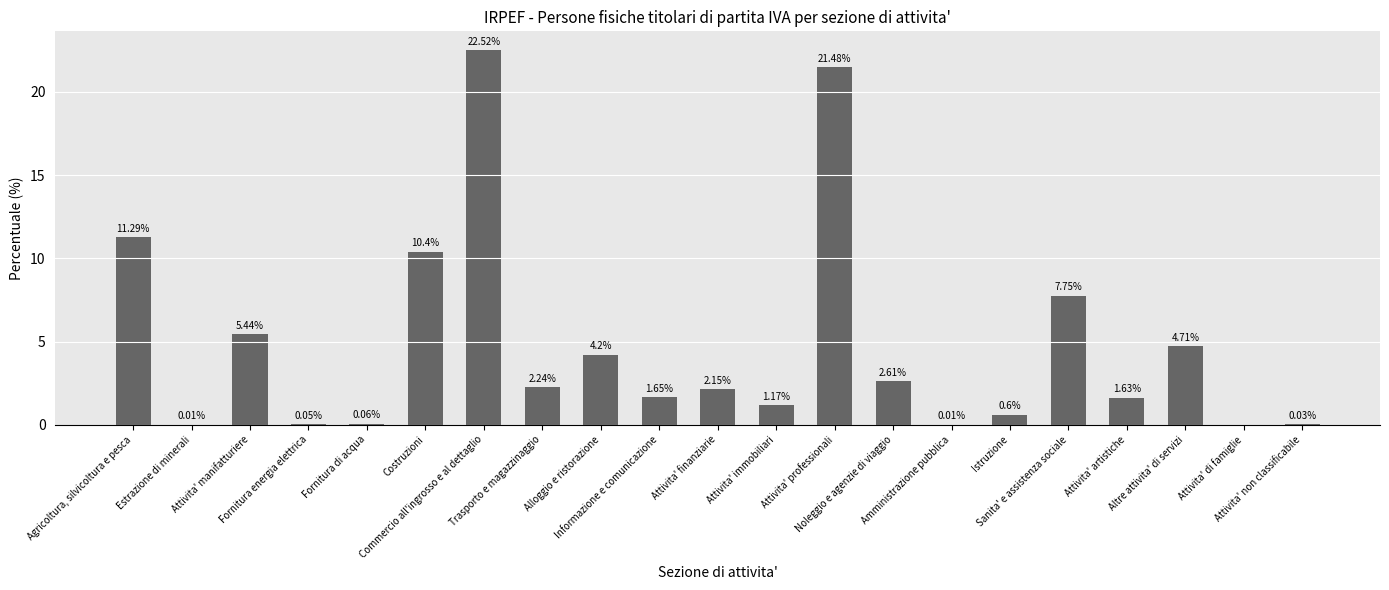

Which category has the highest value across all series?

Commercio all'ingrosso e al dettaglio